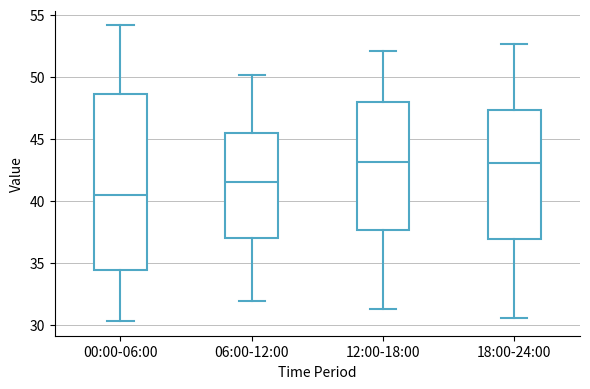

Reading left to right, read every box against the y-axis: the position of its median line, the range the box covers, and the ends of its whiskers. The values are not printed on the chart, so give them approximately, as read against the axis.

00:00-06:00: median 40.5, box 34.5 to 48.5, whiskers 30.5 to 54.0
06:00-12:00: median 41.5, box 37.0 to 45.5, whiskers 32.0 to 50.0
12:00-18:00: median 43.0, box 37.5 to 48.0, whiskers 31.5 to 52.0
18:00-24:00: median 43.0, box 37.0 to 47.5, whiskers 30.5 to 52.5